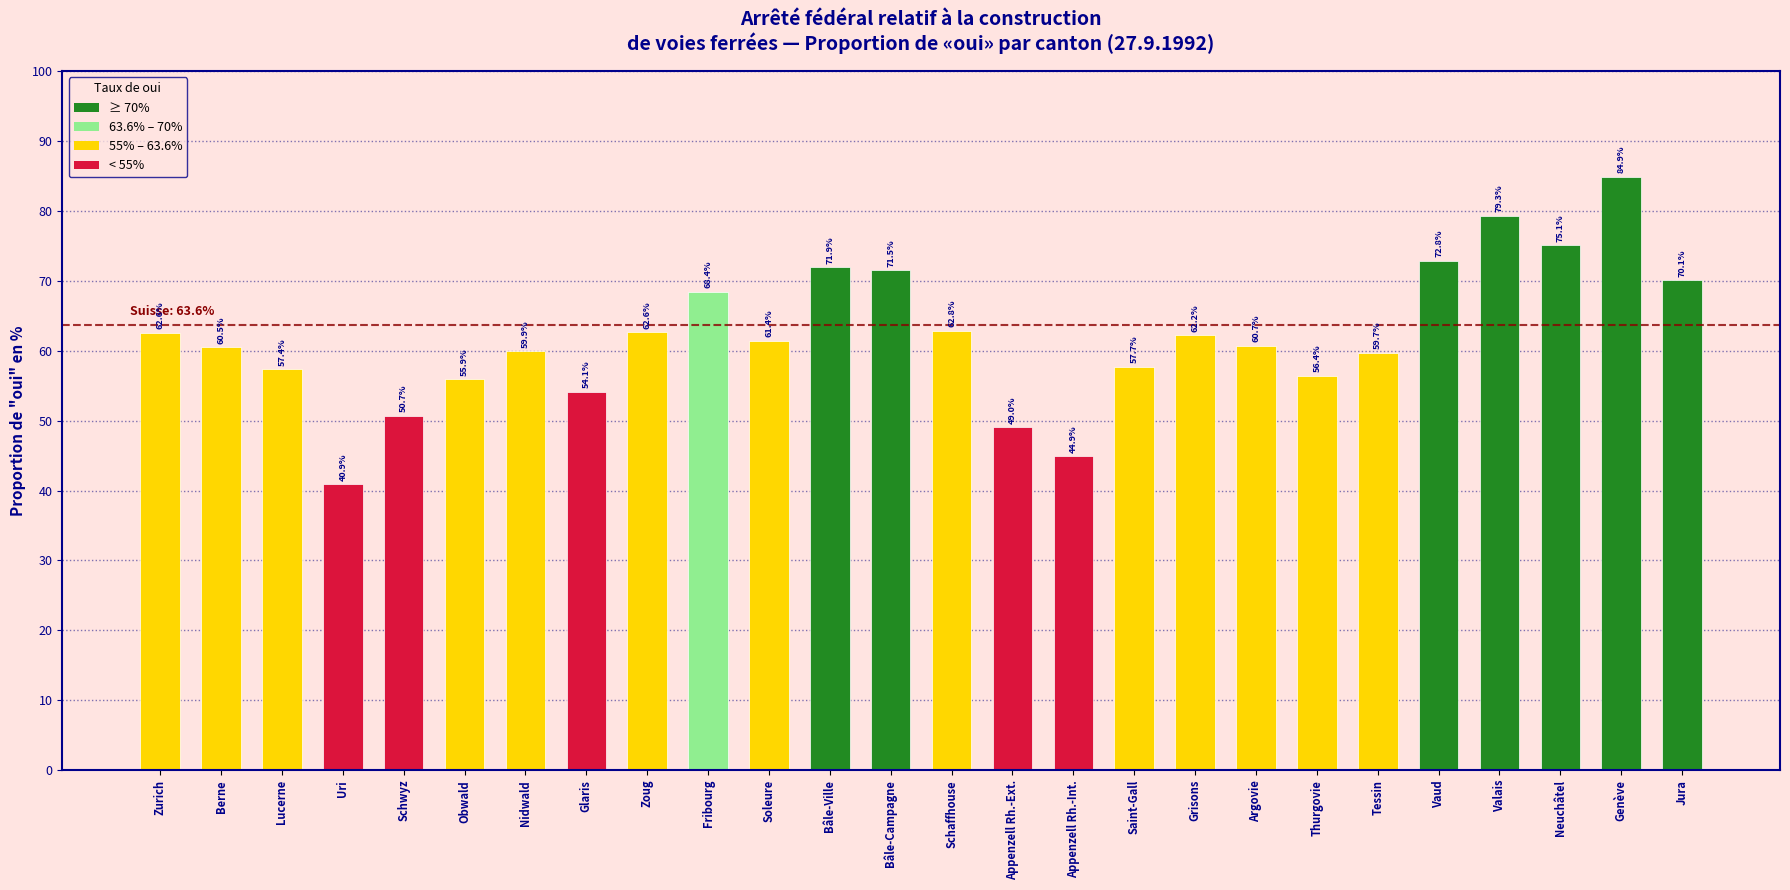

Between Appenzell Rh.-Ext. and Grisons, which is larger?

Grisons